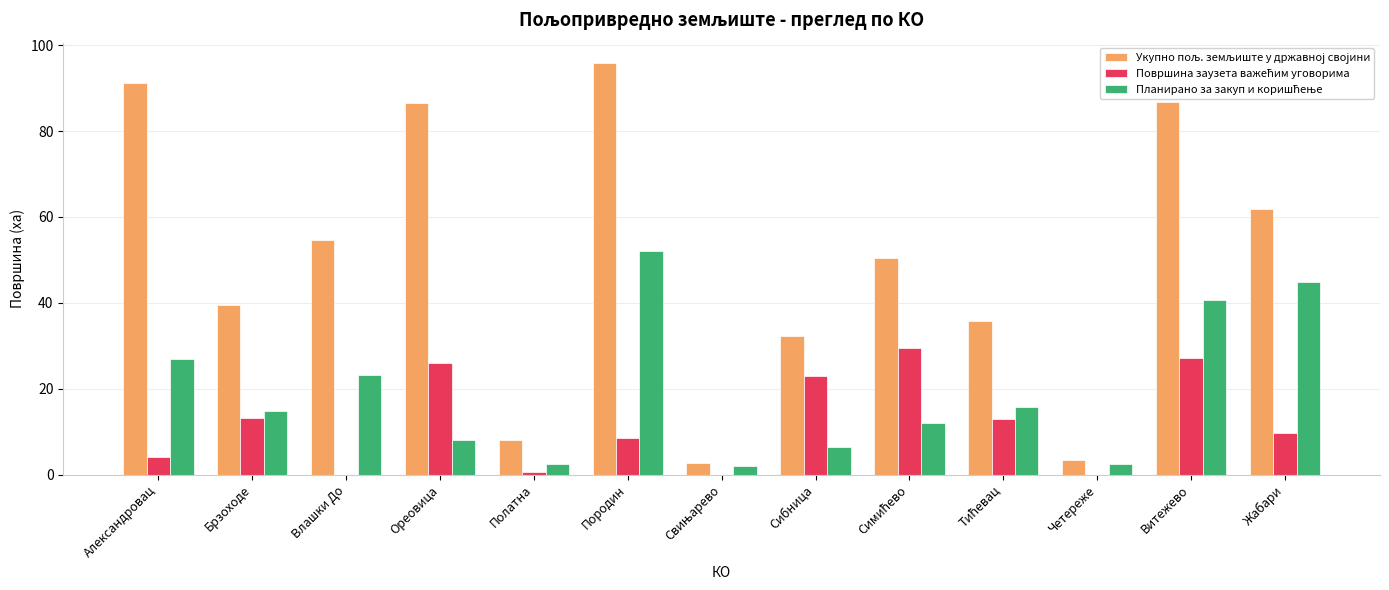

What is the greatest value displayed?

95.8